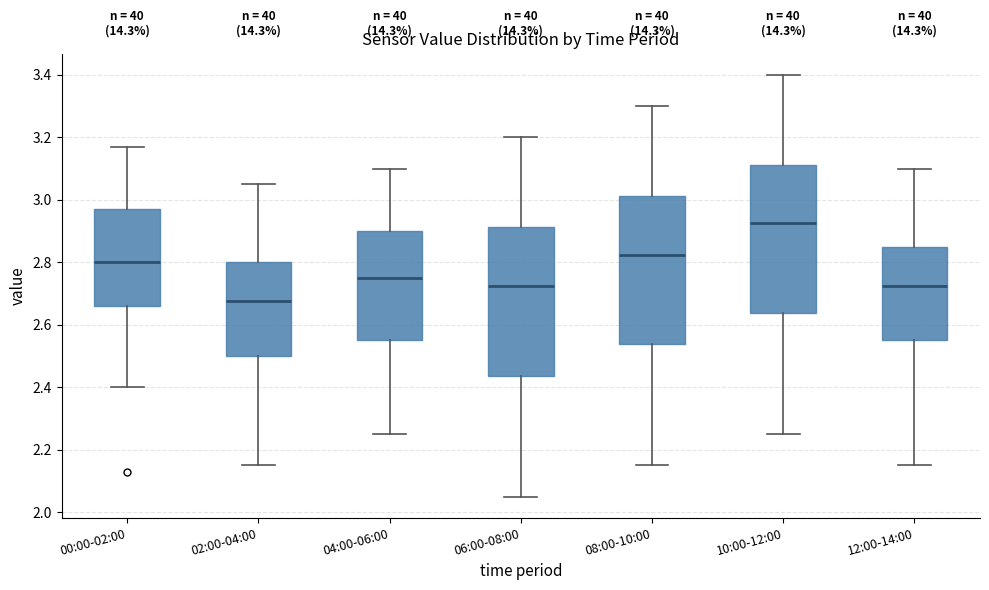

Reading left to right, read every box against the y-axis: the position of its median line, the range the box covers, and the ends of its whiskers. The values are not printed on the chart, so give them approximately, as read against the axis.

00:00-02:00: median 2.80, box 2.66 to 2.98, whiskers 2.40 to 3.18
02:00-04:00: median 2.68, box 2.50 to 2.80, whiskers 2.16 to 3.06
04:00-06:00: median 2.76, box 2.56 to 2.90, whiskers 2.26 to 3.10
06:00-08:00: median 2.72, box 2.44 to 2.92, whiskers 2.06 to 3.20
08:00-10:00: median 2.82, box 2.54 to 3.02, whiskers 2.16 to 3.30
10:00-12:00: median 2.92, box 2.64 to 3.12, whiskers 2.26 to 3.40
12:00-14:00: median 2.72, box 2.56 to 2.86, whiskers 2.16 to 3.10